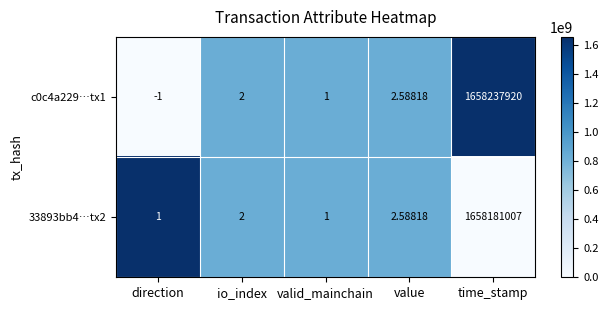

Which series has the largest range (max minus min)?

c0c4a229…tx1